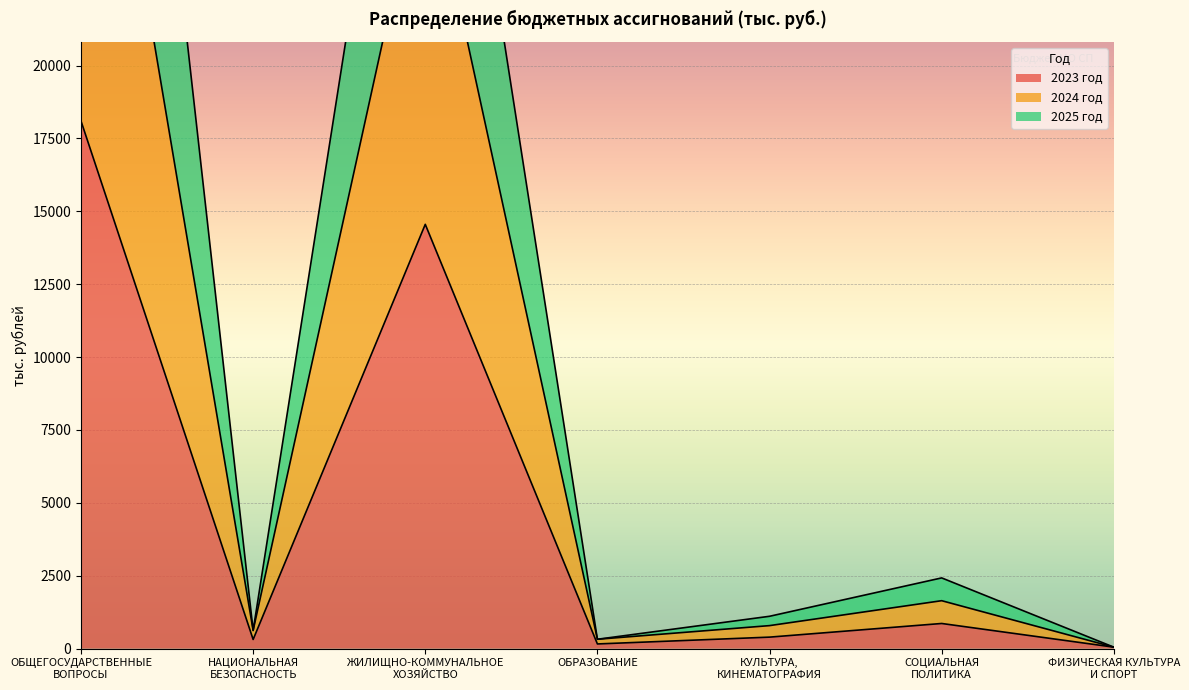

Which series has the widest spread of values?

2024 год